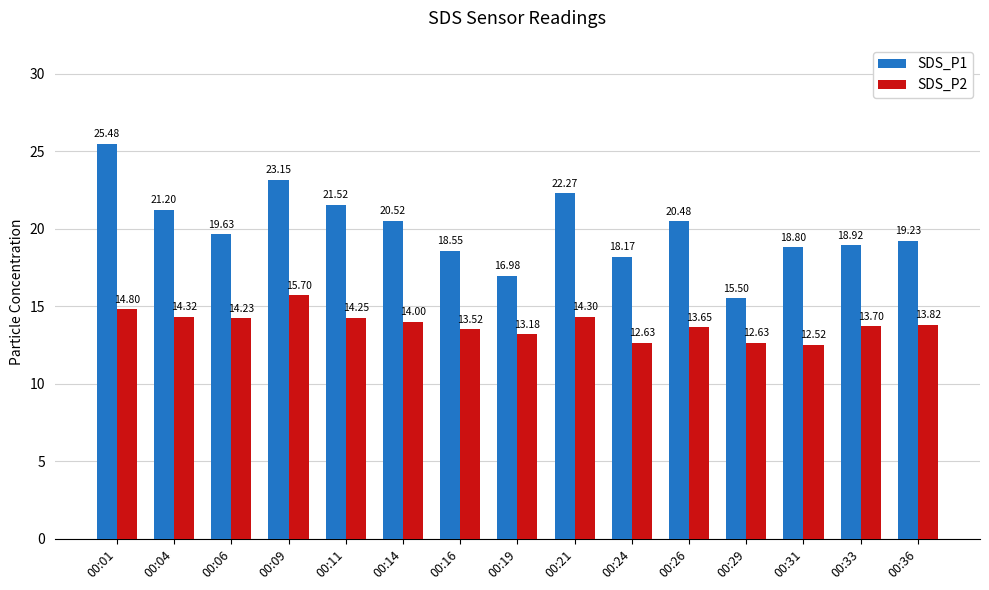

How many bars are there in each group?

2